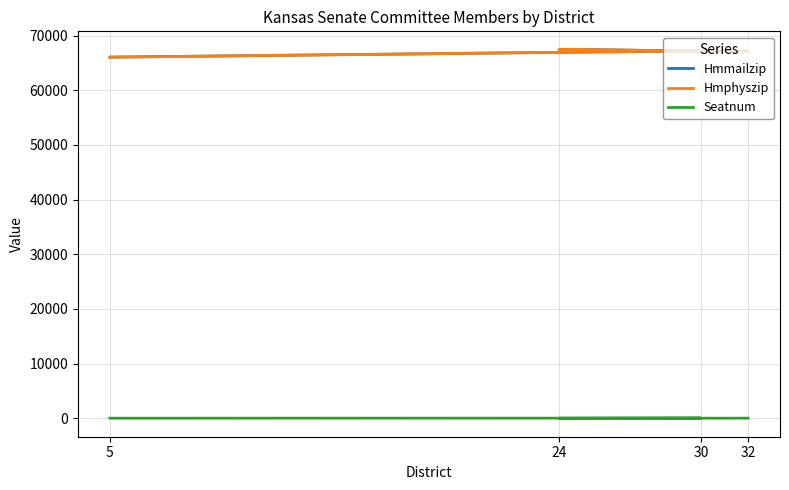

Is it true that Hmphyszip equals 66048 at 5?

True